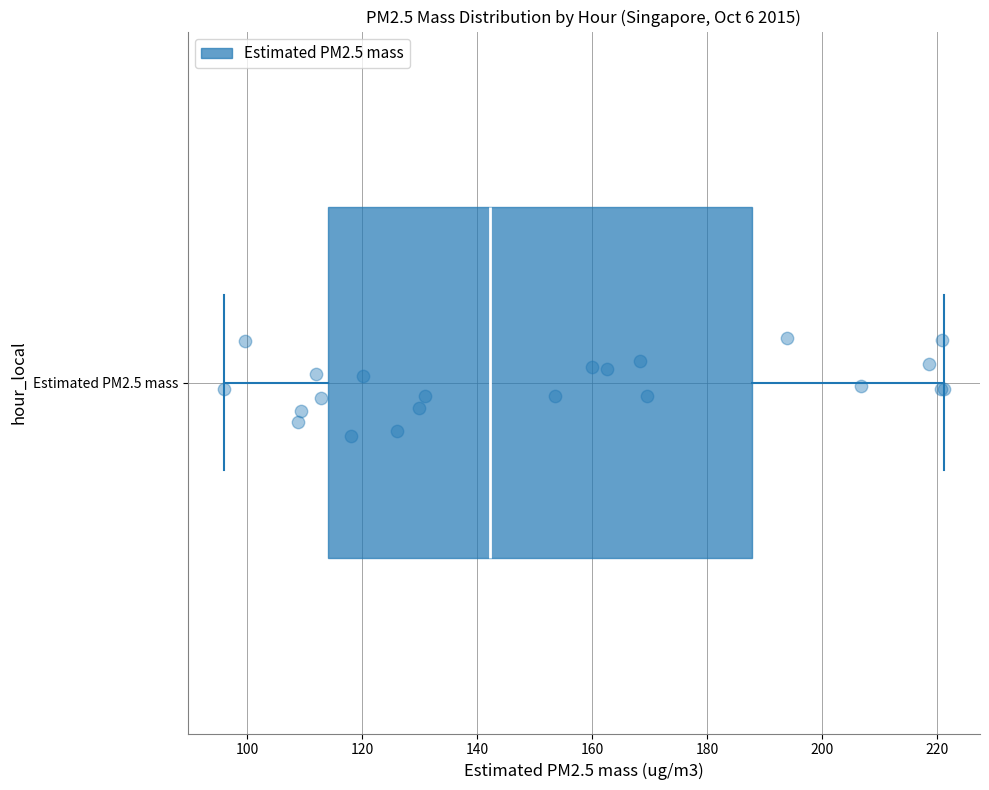

Read this box plot against the x-axis: the position of the median line, the range covered by the box, and the ends of both whiskers. The values are not printed on the chart, so give them approximately, as read against the axis.

median 142, box 114 to 188, whiskers 96 to 222